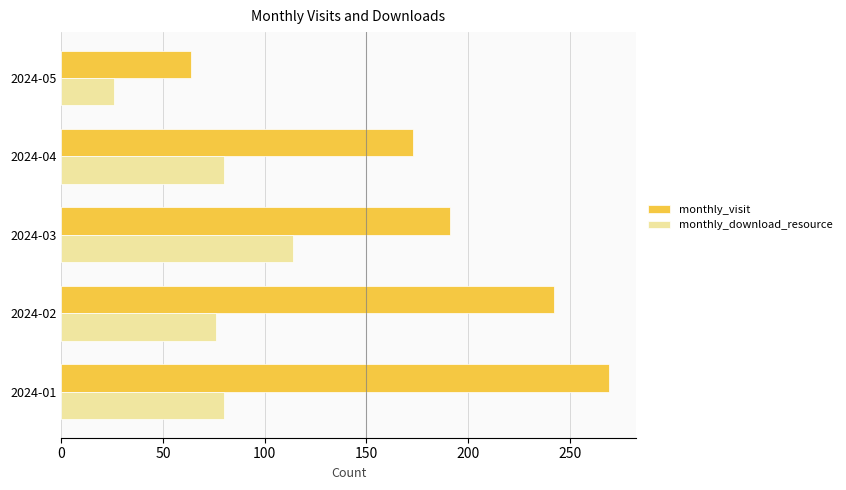

Between 2024-02 and 2024-05, which series saw the biggest shift?

monthly_visit